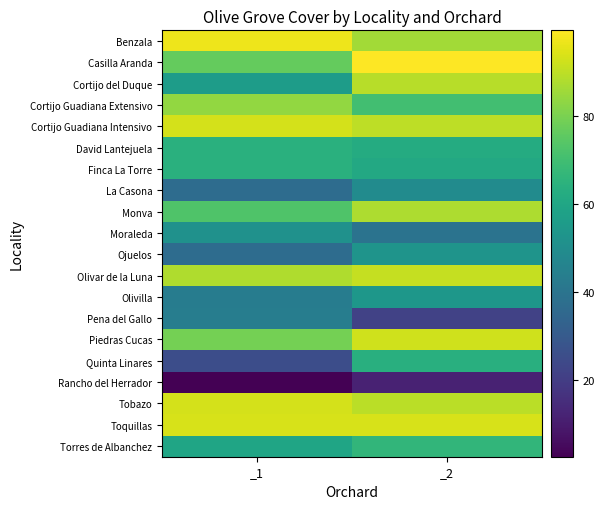

Between _2 and _1, which is larger?

_1